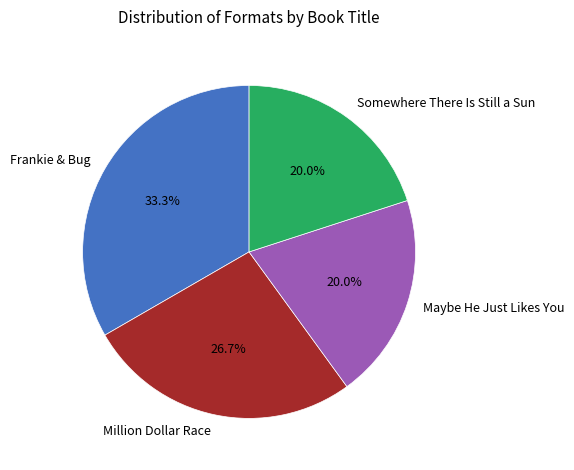

Which category has the biggest portion of the pie?

Frankie & Bug